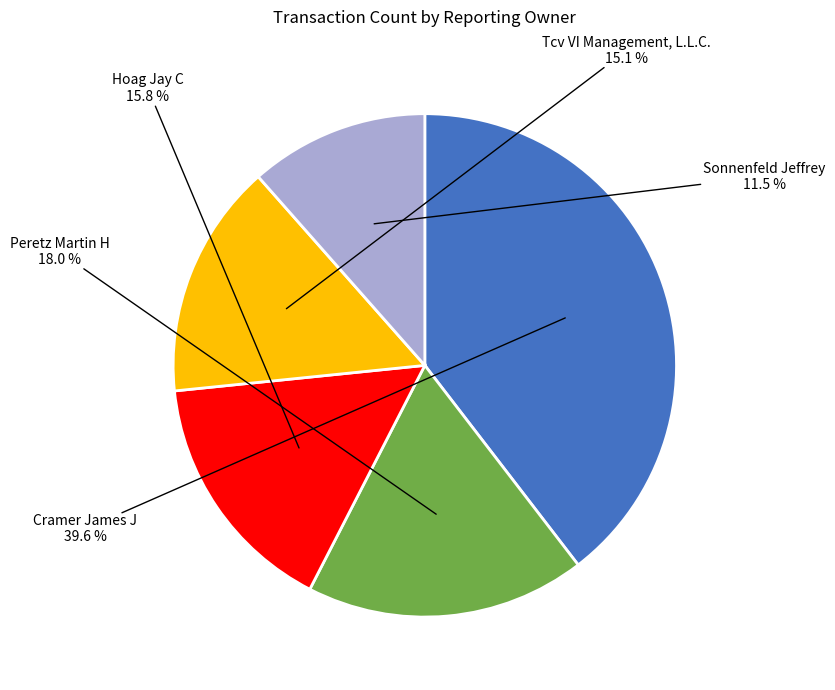

Does any single category account for the majority?

No